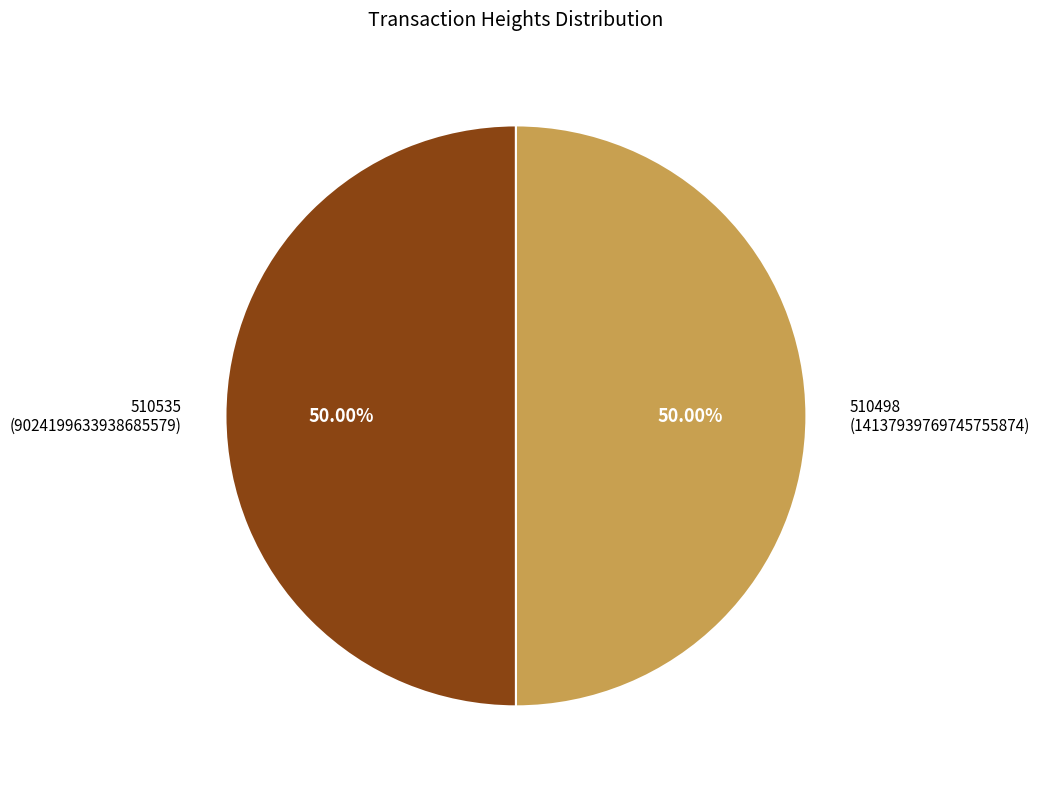

What is the smallest slice in the pie chart?

510498